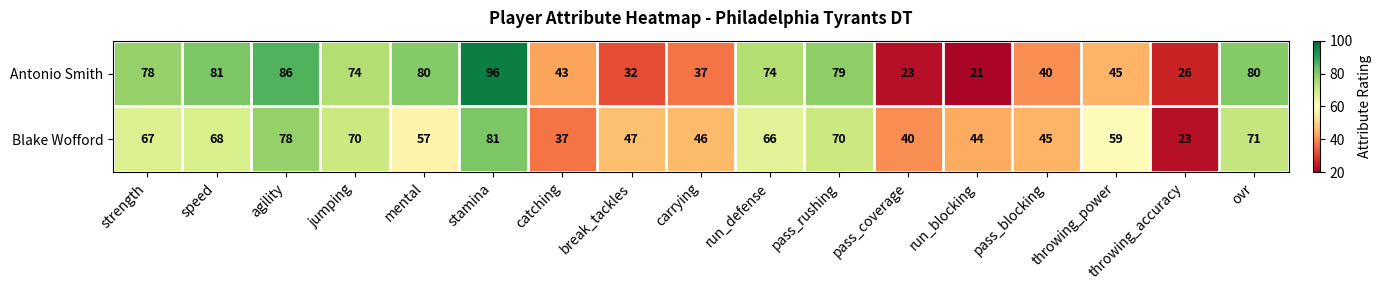

What is the minimum value shown in the chart?

21